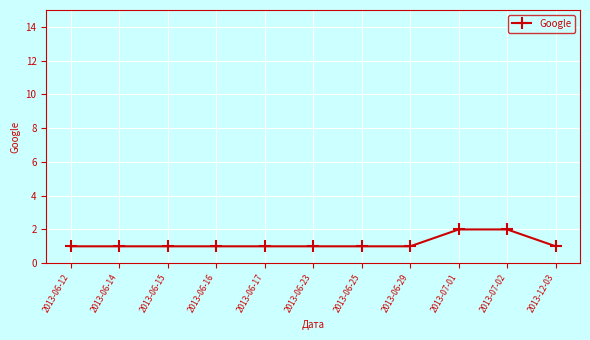

What is the sum of the values at 2013-06-17 and 2013-06-16?

2